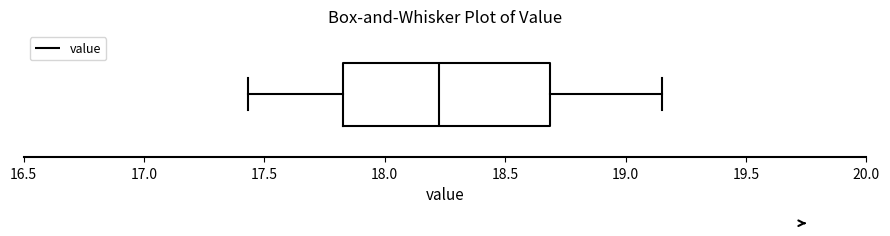

Read this box plot against the x-axis: the position of the median line, the range covered by the box, and the ends of both whiskers. The values are not printed on the chart, so give them approximately, as read against the axis.

median 18.25, box 17.85 to 18.70, whiskers 17.45 to 19.15